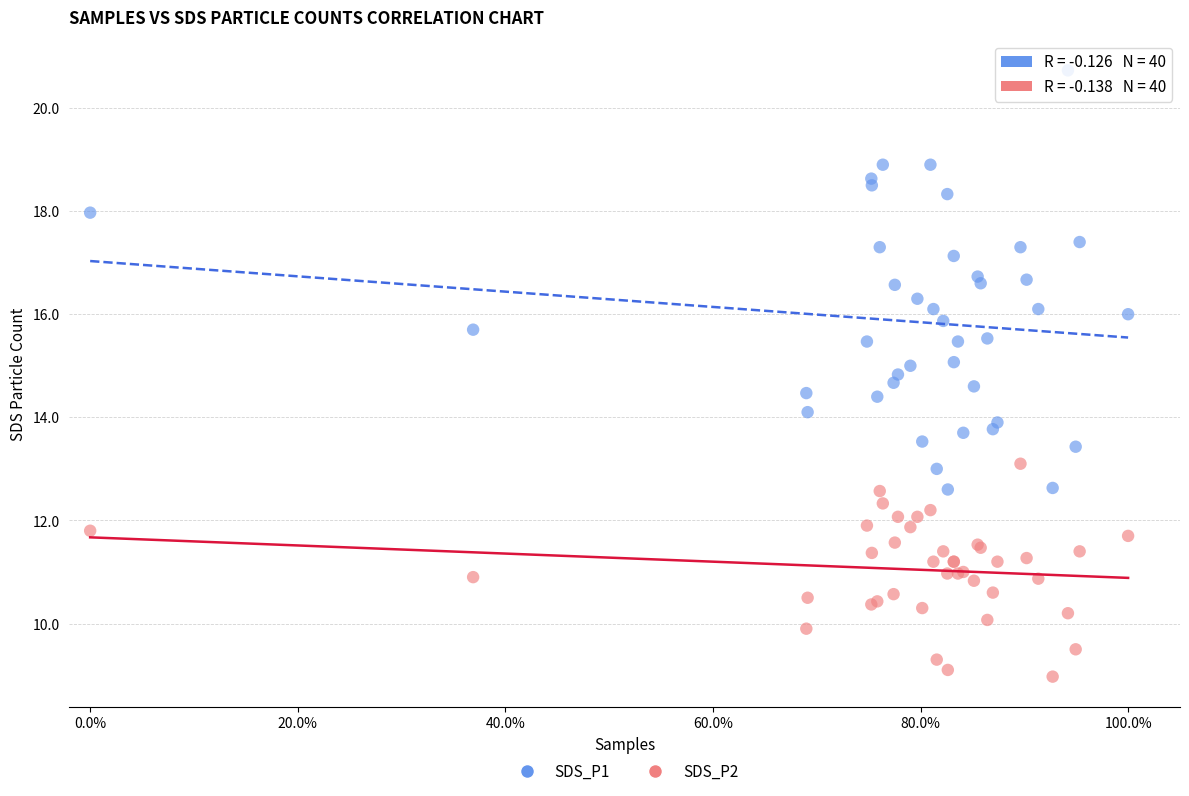

What are all the series names shown in the legend?

SDS_P1, SDS_P2